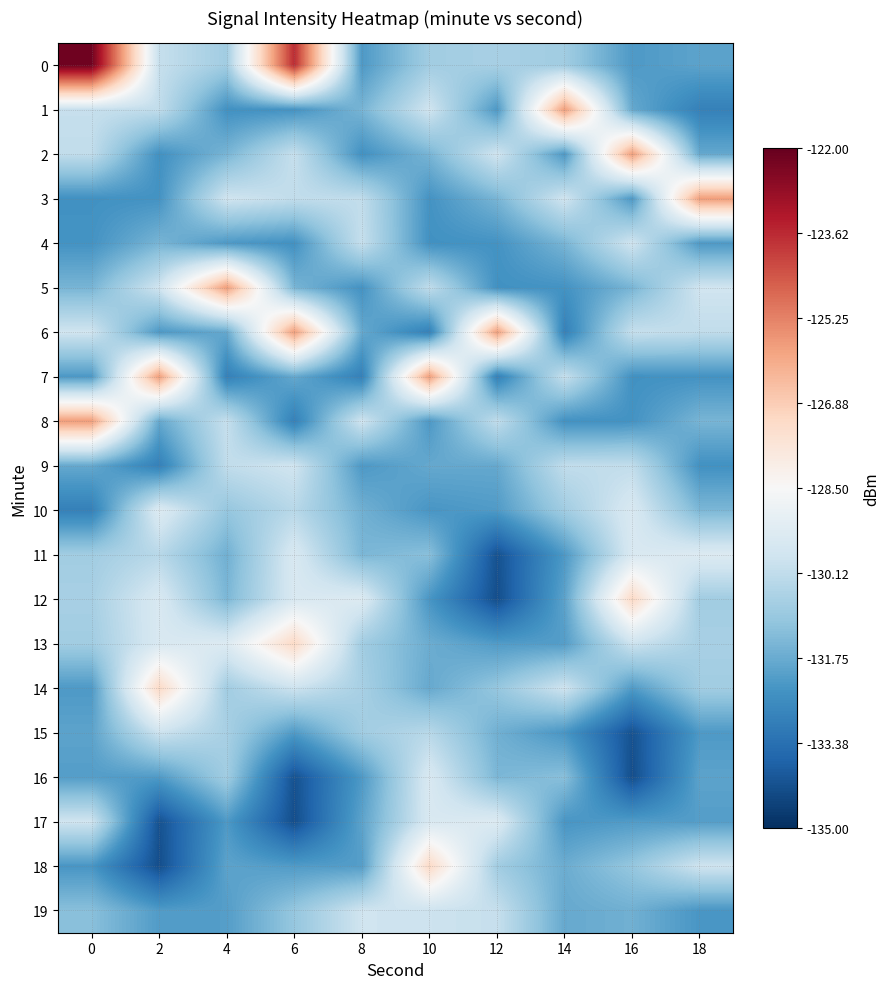

Reading left to right, what are all the values shown in this chart?

0: 0=-122.2	2=-130.0	4=-130.8	6=-123.7	8=-132.2	10=-130.8	12=-130.6	14=-130.8	16=-132.2	18=-132.0
1: 0=-130.0	2=-130.1	4=-132.4	6=-132.4	8=-131.5	10=-129.8	12=-132.2	14=-125.8	16=-131.8	18=-132.9
2: 0=-130.1	2=-132.4	4=-131.5	6=-130.0	8=-132.4	10=-131.5	12=-129.8	14=-132.2	16=-125.8	18=-131.8
3: 0=-132.4	2=-132.4	4=-129.8	6=-130.1	8=-130.1	10=-132.4	12=-131.5	14=-129.8	16=-132.2	18=-125.8
4: 0=-132.4	2=-131.5	4=-132.2	6=-132.4	8=-130.0	10=-132.4	12=-132.4	14=-131.5	16=-129.8	18=-132.2
5: 0=-131.5	2=-129.8	4=-125.8	6=-131.5	8=-132.4	10=-130.1	12=-132.4	14=-132.4	16=-131.5	18=-129.8
6: 0=-129.8	2=-132.2	4=-131.8	6=-125.8	8=-131.8	10=-132.9	12=-125.8	14=-132.9	16=-130.0	18=-130.1
7: 0=-132.2	2=-125.8	4=-132.9	6=-131.8	8=-132.9	10=-125.8	12=-132.9	14=-130.0	16=-132.4	18=-132.4
8: 0=-125.8	2=-131.8	4=-130.0	6=-132.9	8=-129.8	10=-132.2	12=-130.1	14=-132.4	16=-132.4	18=-131.5
9: 0=-131.8	2=-132.9	4=-130.1	6=-129.8	8=-132.2	10=-131.8	12=-131.8	14=-130.1	16=-130.1	18=-132.4
10: 0=-132.9	2=-129.4	4=-131.0	6=-130.3	8=-131.6	10=-132.3	12=-132.2	14=-130.8	16=-129.5	18=-131.4
11: 0=-130.8	2=-130.3	4=-131.6	6=-129.5	8=-131.4	10=-131.2	12=-134.2	14=-132.2	16=-129.5	18=-129.4
12: 0=-130.6	2=-129.5	4=-131.4	6=-129.5	8=-129.4	10=-132.3	12=-134.3	14=-132.0	16=-127.2	18=-130.8
13: 0=-130.8	2=-129.5	4=-129.4	6=-127.2	8=-130.8	10=-131.7	12=-132.1	14=-132.1	16=-129.9	18=-130.6
14: 0=-132.2	2=-127.2	4=-130.8	6=-129.9	8=-130.6	10=-131.8	12=-131.0	14=-129.8	16=-132.2	18=-130.8
15: 0=-132.0	2=-129.9	4=-130.6	6=-132.2	8=-130.8	10=-130.3	12=-131.6	14=-132.3	16=-134.2	18=-132.2
16: 0=-132.1	2=-132.2	4=-130.8	6=-134.2	8=-132.2	10=-129.5	12=-131.4	14=-131.2	16=-134.3	18=-132.0
17: 0=-129.8	2=-134.2	4=-132.2	6=-134.3	8=-132.0	10=-129.5	12=-129.4	14=-132.3	16=-132.1	18=-132.1
18: 0=-132.3	2=-134.3	4=-132.0	6=-132.1	8=-132.1	10=-127.2	12=-130.8	14=-131.7	16=-131.0	18=-129.8
19: 0=-131.2	2=-132.1	4=-132.1	6=-131.0	8=-129.8	10=-129.9	12=-130.0	14=-131.8	16=-131.6	18=-132.3